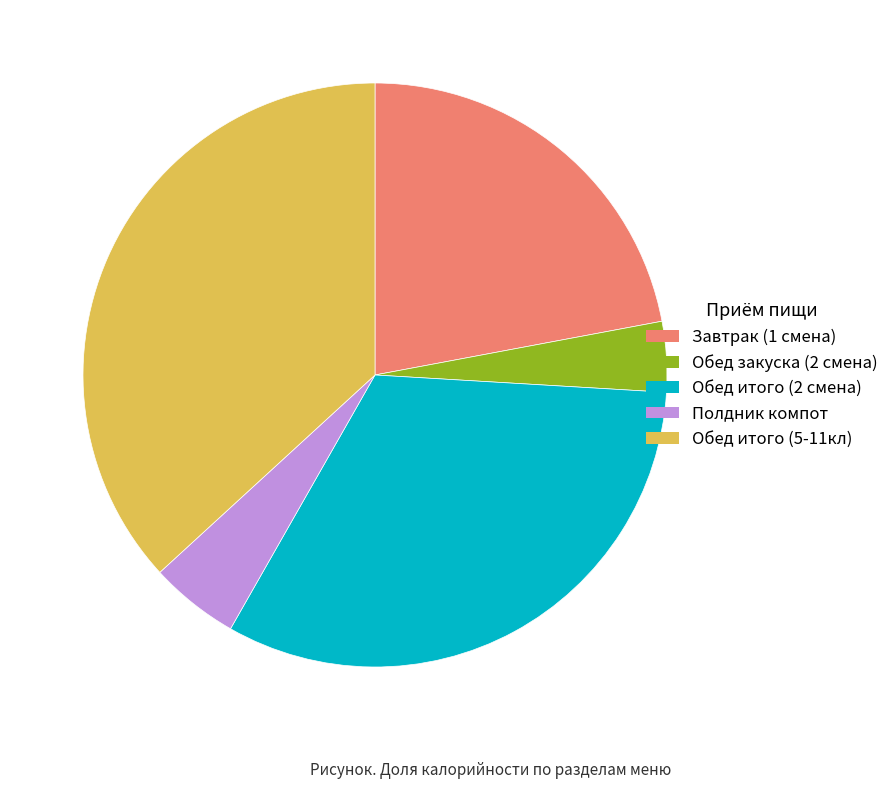

Which slice is the largest?

Обед итого (5-11кл)